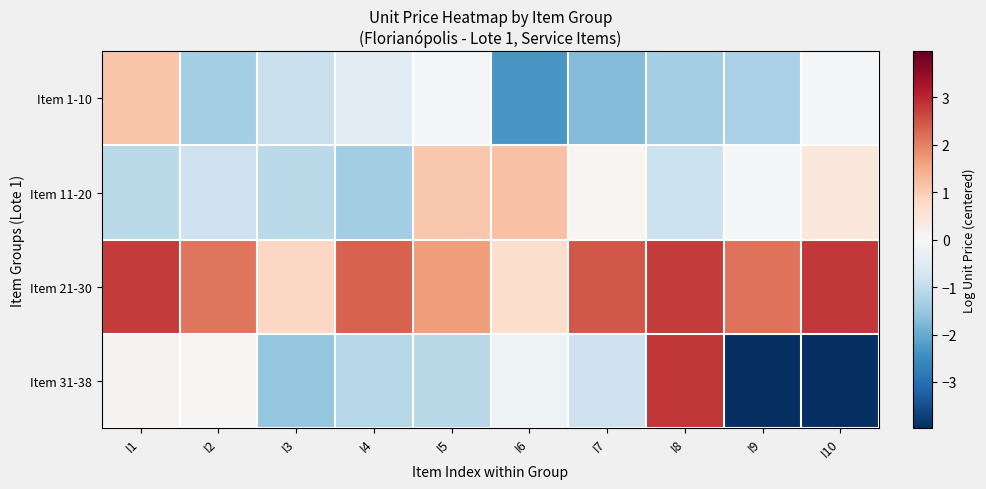

At which category is the sum across all series the highest?

I8